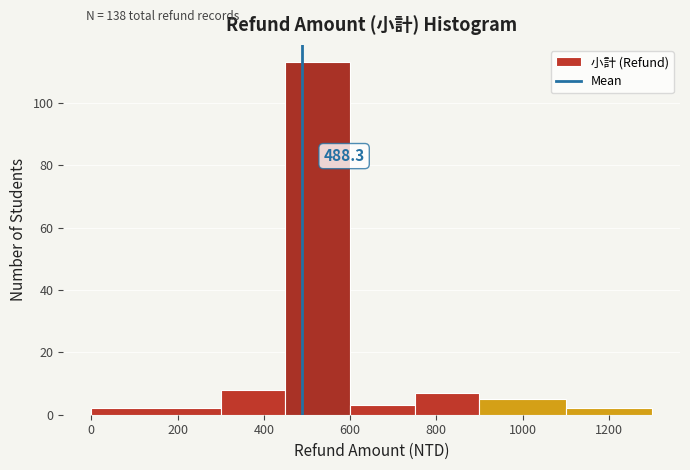

Which range on the x-axis has the tallest bar?

450 to 600